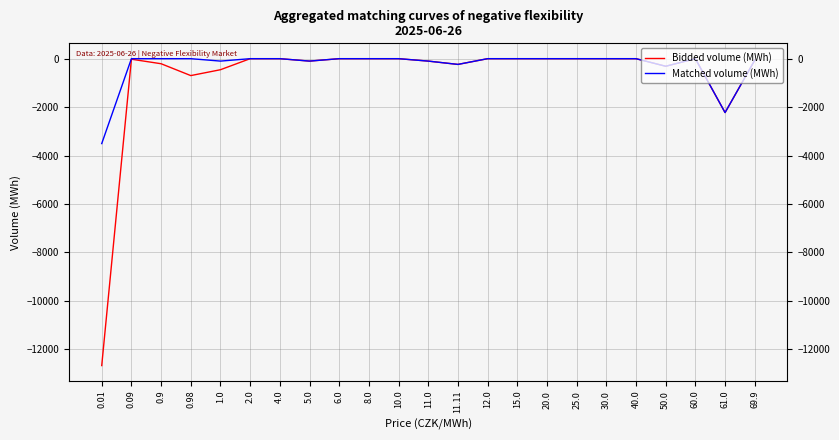

Reading left to right, extract all data points from this chart.

Bidded volume (MWh): -12678.2	-22.0	-208.8	-698.6	-456.2	-0.0	-0.0	-100.0	-0.0	-0.0	-0.0	-100.0	-236.9	-0.0	-0.0	-0.0	-0.0	-0.0	-0.0	-313.0	-0.0	-2226.6	-61.9
Matched volume (MWh): -3507.3	0.0	0.0	0.0	-100.0	0.0	0.0	-100.0	0.0	0.0	0.0	-100.0	-236.9	0.0	0.0	0.0	0.0	0.0	0.0	-313.0	0.0	-2226.6	-61.9